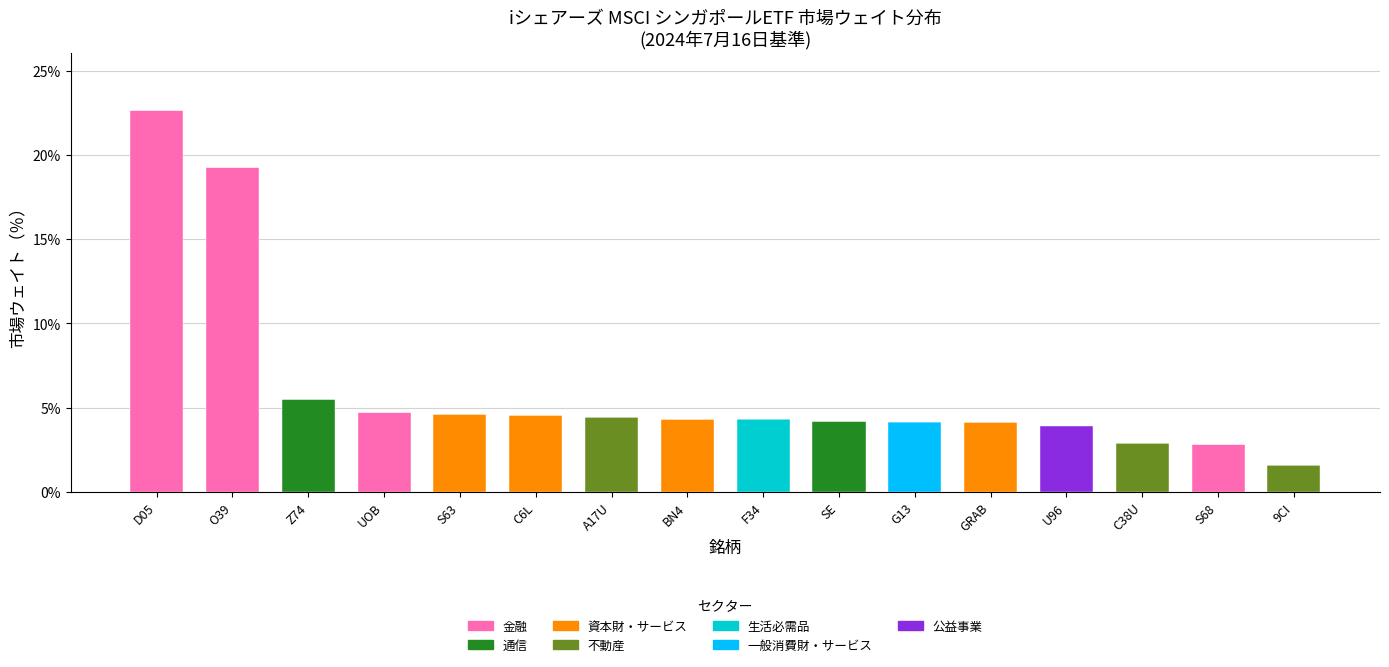

What is the total value across all series at 9CI?

1.6